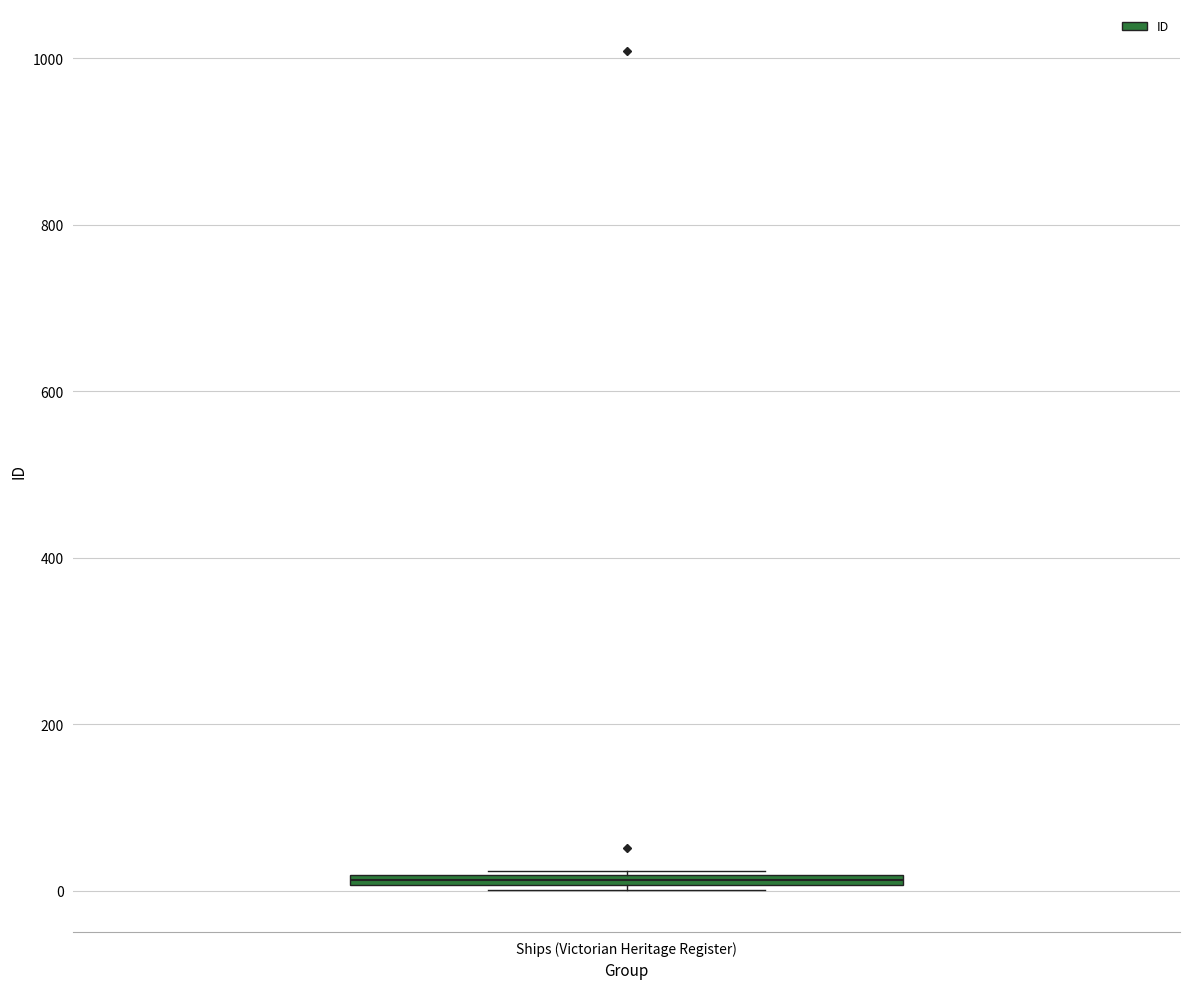

Where is the lower edge of the box for Ships (Victorian Heritage Register) on the y-axis? The values are not printed on the chart, so give them approximately, as read against the axis.

0